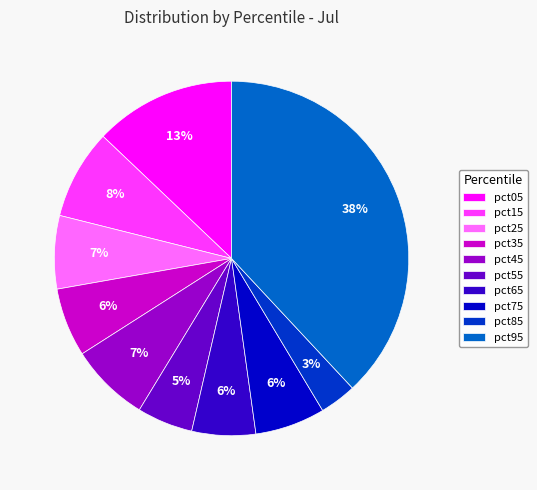

Combined, do pct15 and pct85 account for over 50%?

No